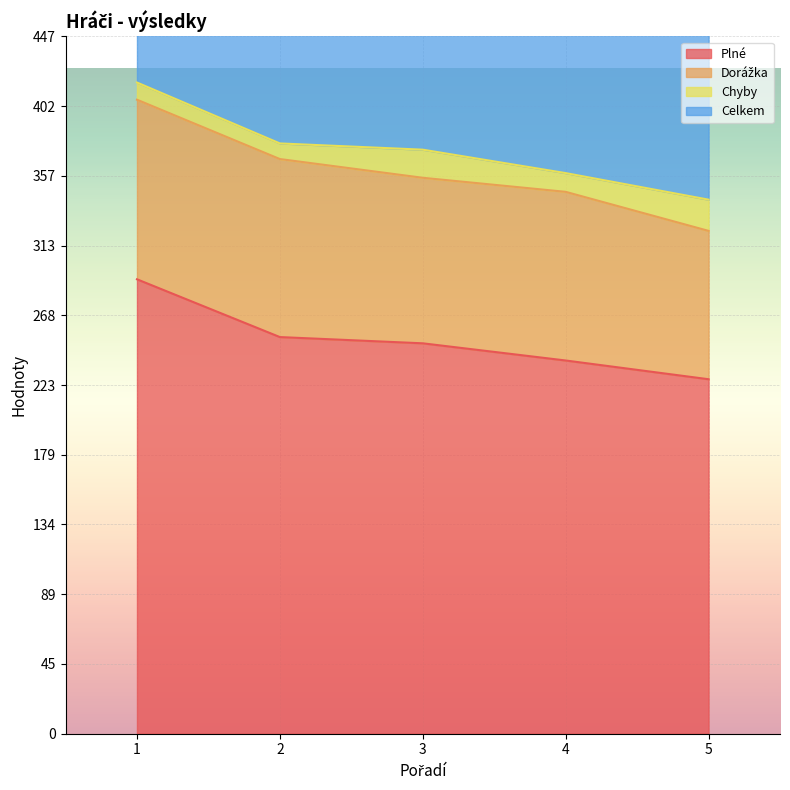

What is the spread (max minus min) of values at 4?

108